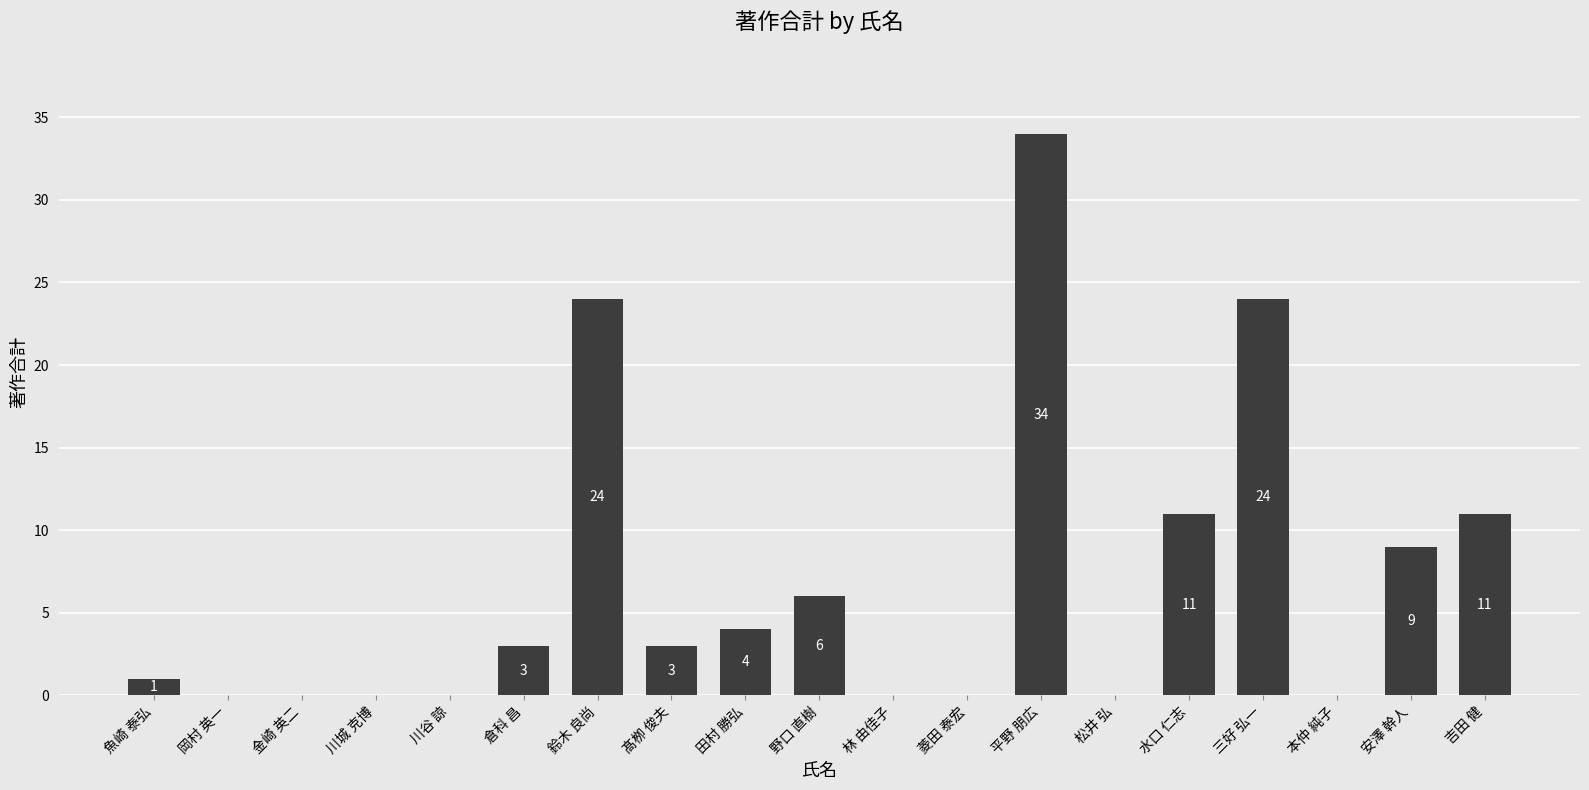

The chart shows a value of 0 at 岡村 英一. True or false?

True